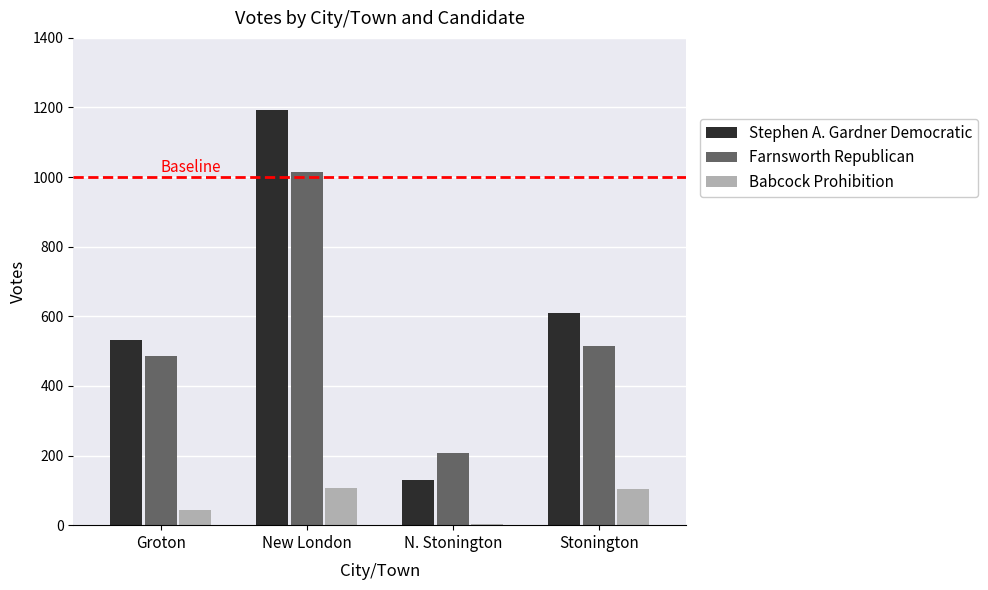

What is the sum of all Babcock Prohibition values?

256